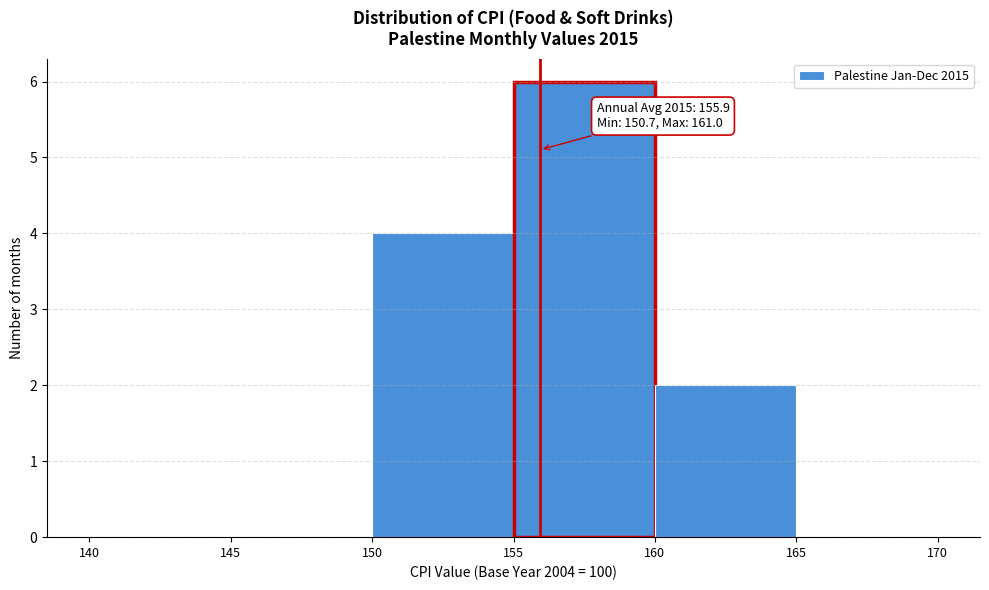

Which range on the x-axis has the tallest bar?

155 to 160